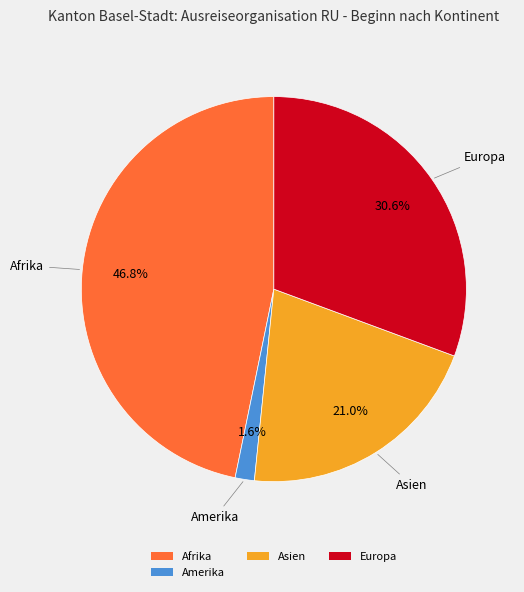

What percentage is the Asien slice, to the nearest percent?

21%